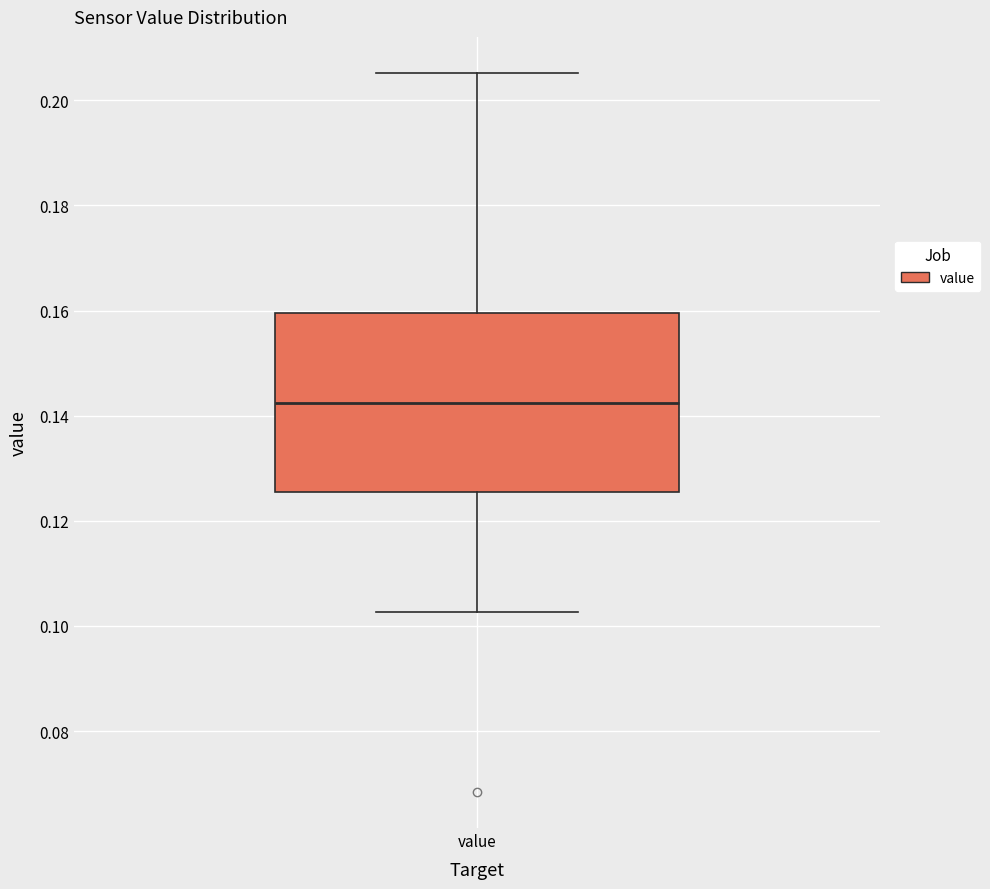

Read this box plot against the y-axis: the position of the median line, the range covered by the box, and the ends of both whiskers. The values are not printed on the chart, so give them approximately, as read against the axis.

median 0.142, box 0.126 to 0.160, whiskers 0.102 to 0.206